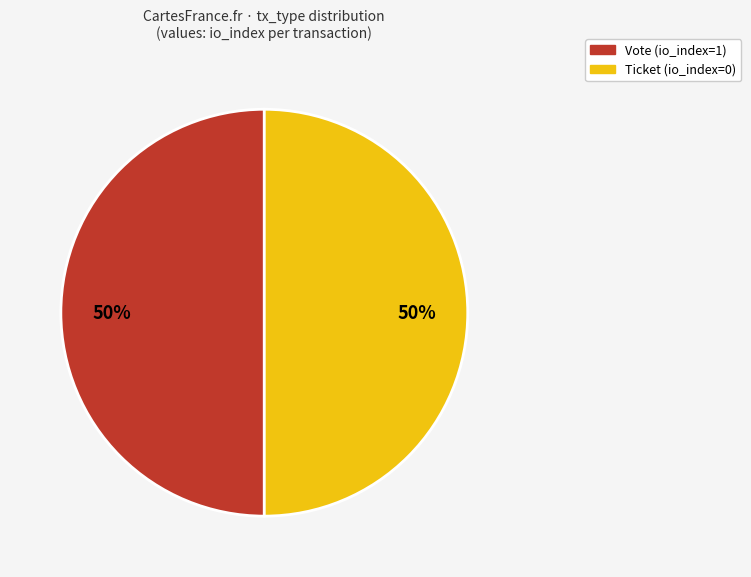

True or false: Vote (io_index=1) accounts for 50% of the total.

True